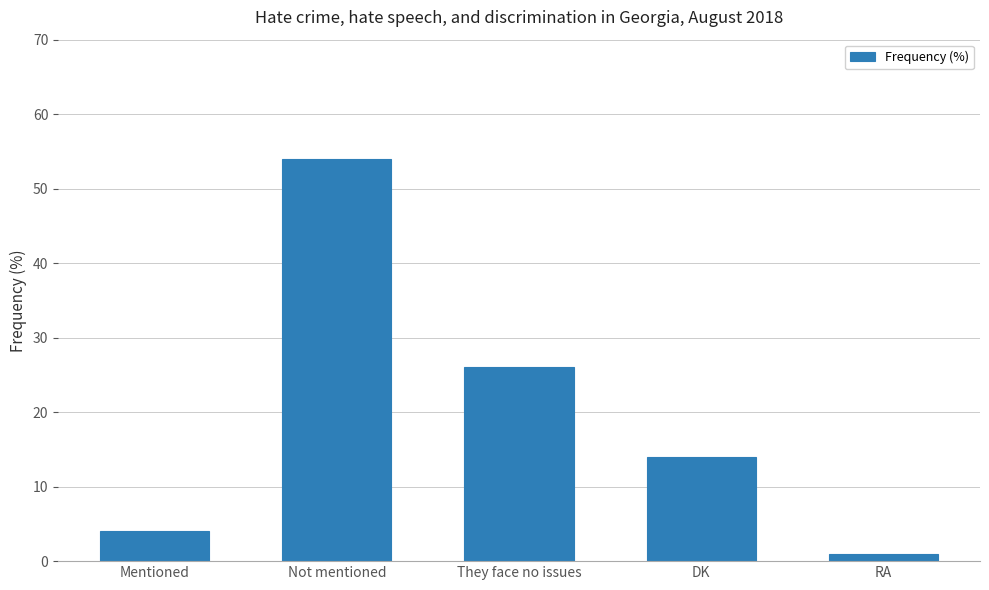

What is the sum of the values at DK and RA?

15